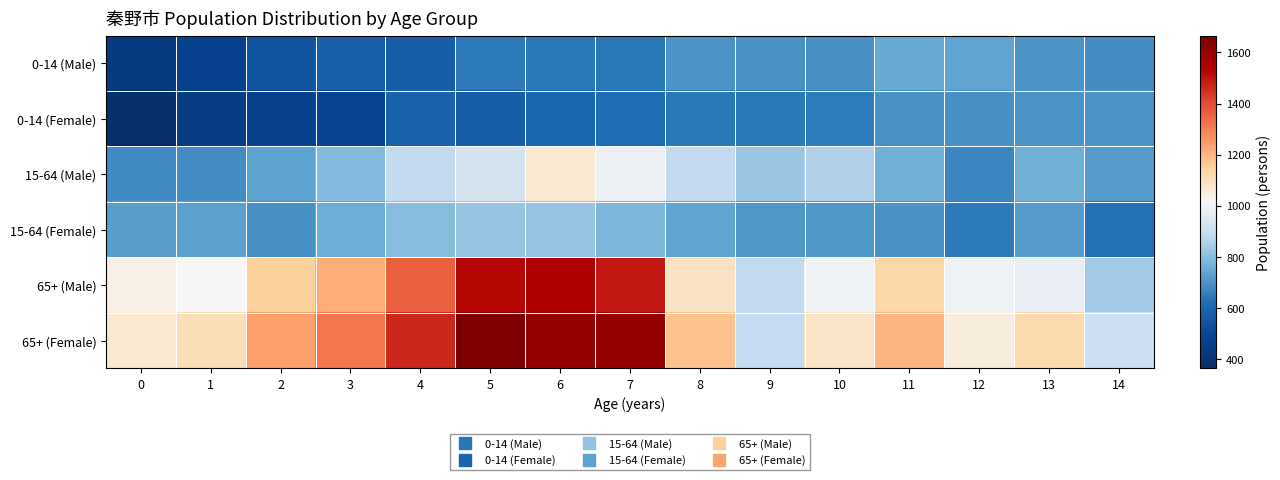

How many series are shown in this chart?

6